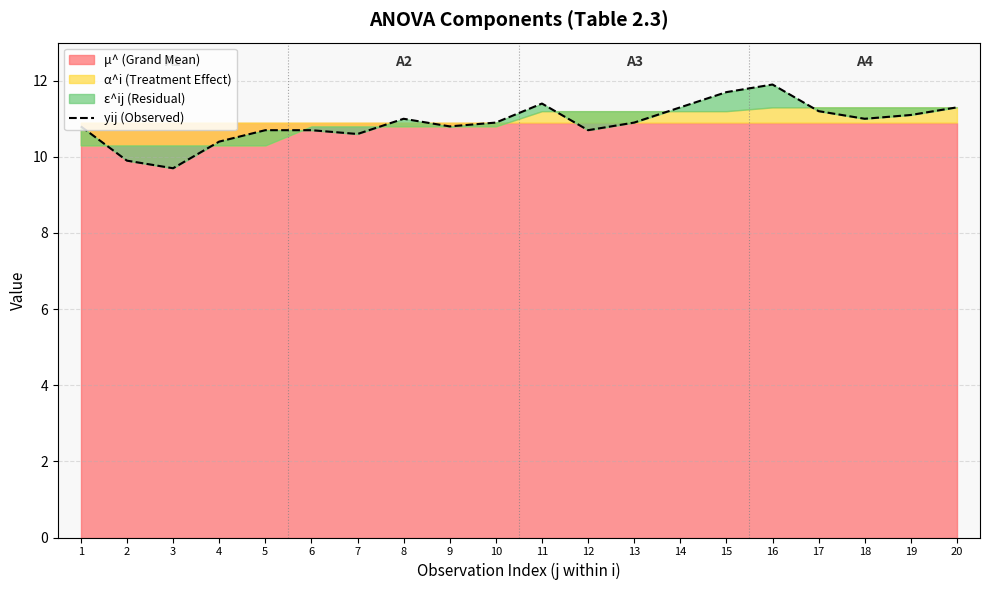

The value at 8 is 16.5. True or false?

False